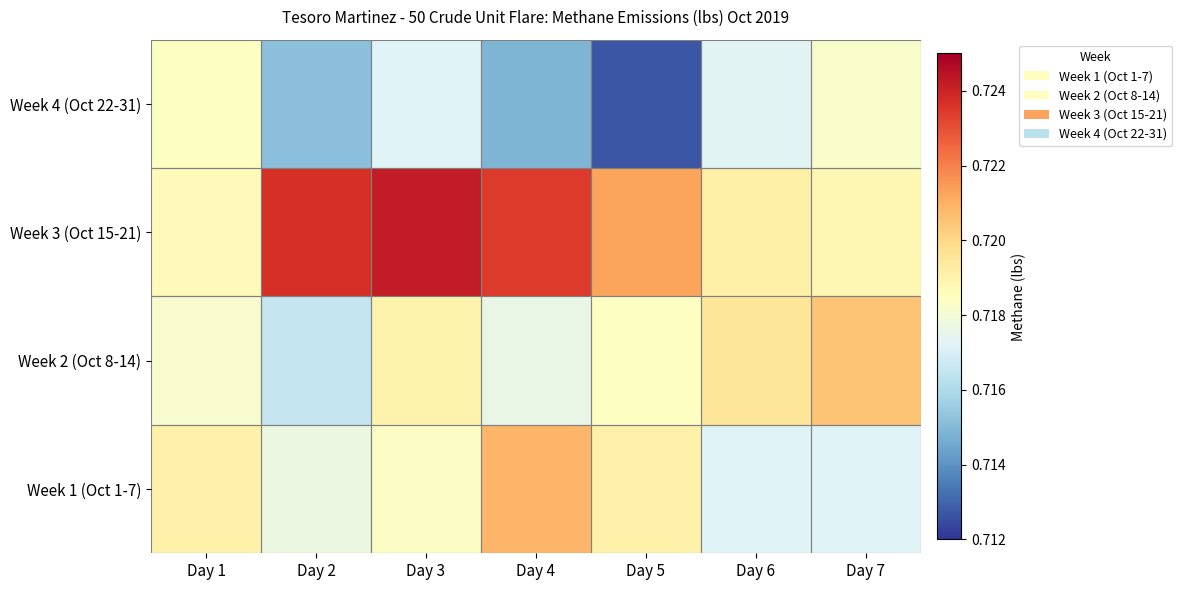

Between Day 7 and Day 6, which is larger?

Day 7